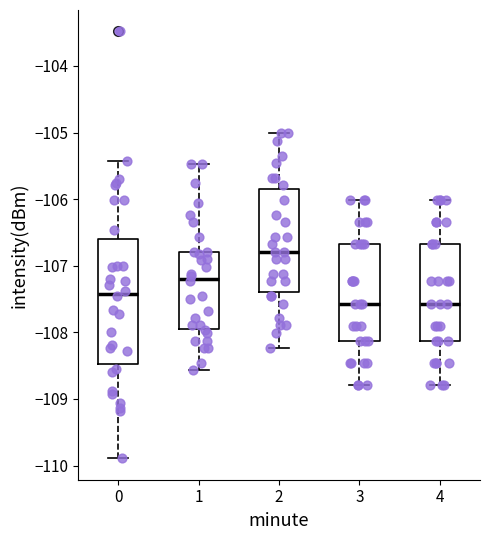

Reading left to right, read every box against the y-axis: the position of its median line, the range the box covers, and the ends of its whiskers. The values are not printed on the chart, so give them approximately, as read against the axis.

0: median -107.4, box -108.5 to -106.6, whiskers -109.9 to -105.4
1: median -107.2, box -108.0 to -106.8, whiskers -108.6 to -105.5
2: median -106.8, box -107.4 to -105.8, whiskers -108.2 to -105.0
3: median -107.6, box -108.1 to -106.7, whiskers -108.8 to -106.0
4: median -107.6, box -108.1 to -106.7, whiskers -108.8 to -106.0